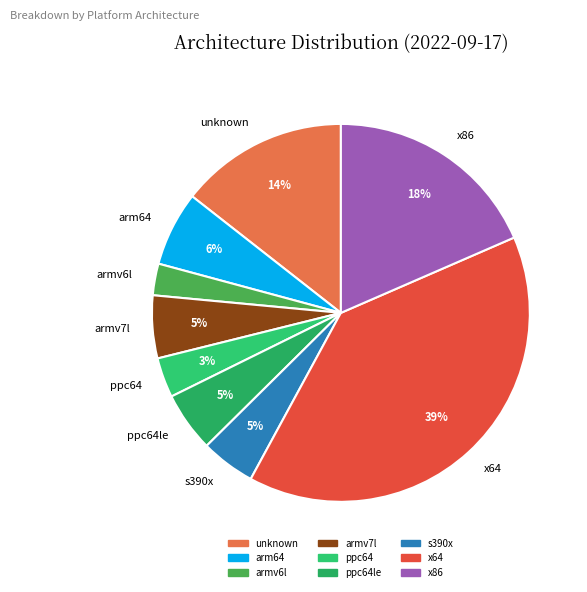

Do s390x and arm64 together represent more than half of the pie?

No